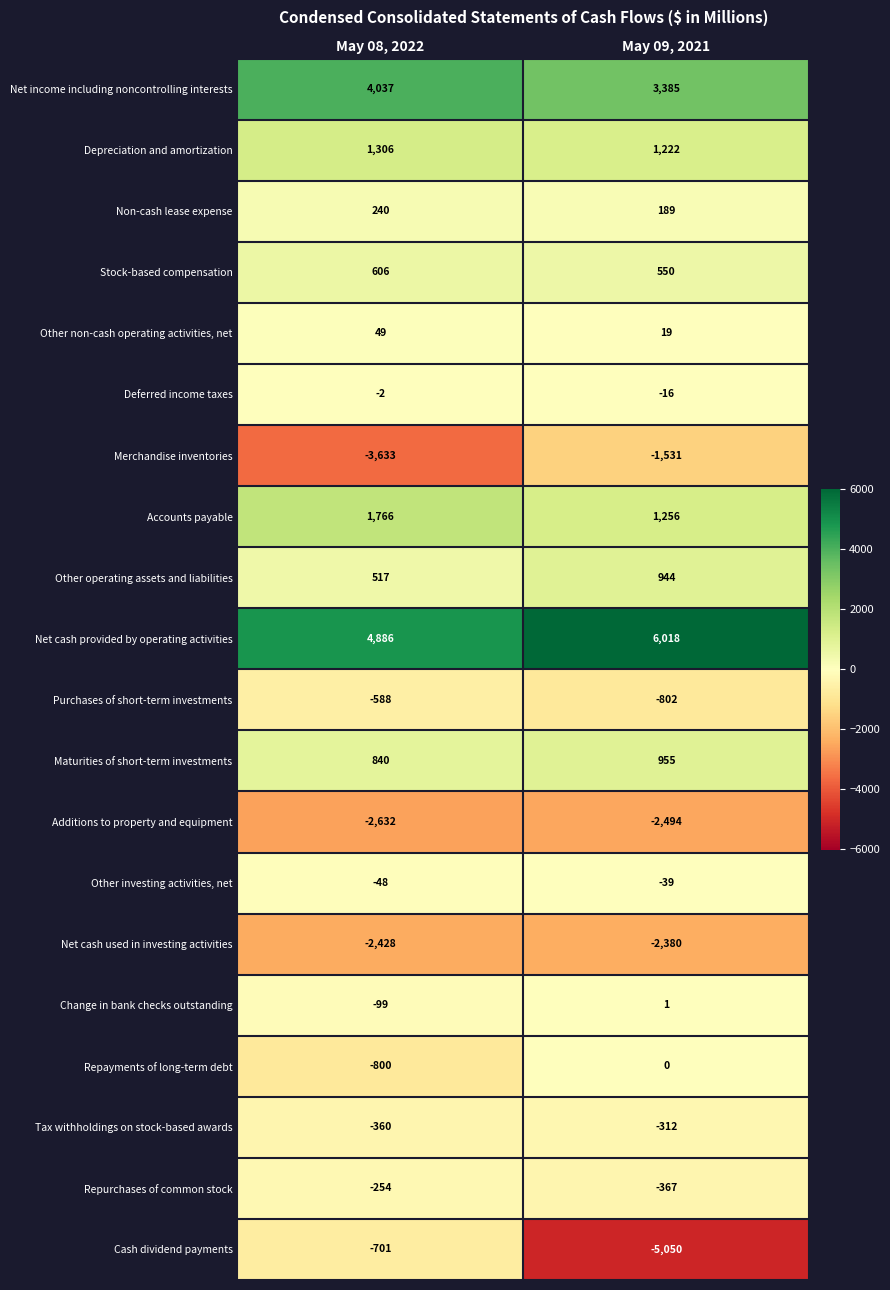

The value of Purchases of short-term investments at May 09, 2021 is -402. True or false?

False